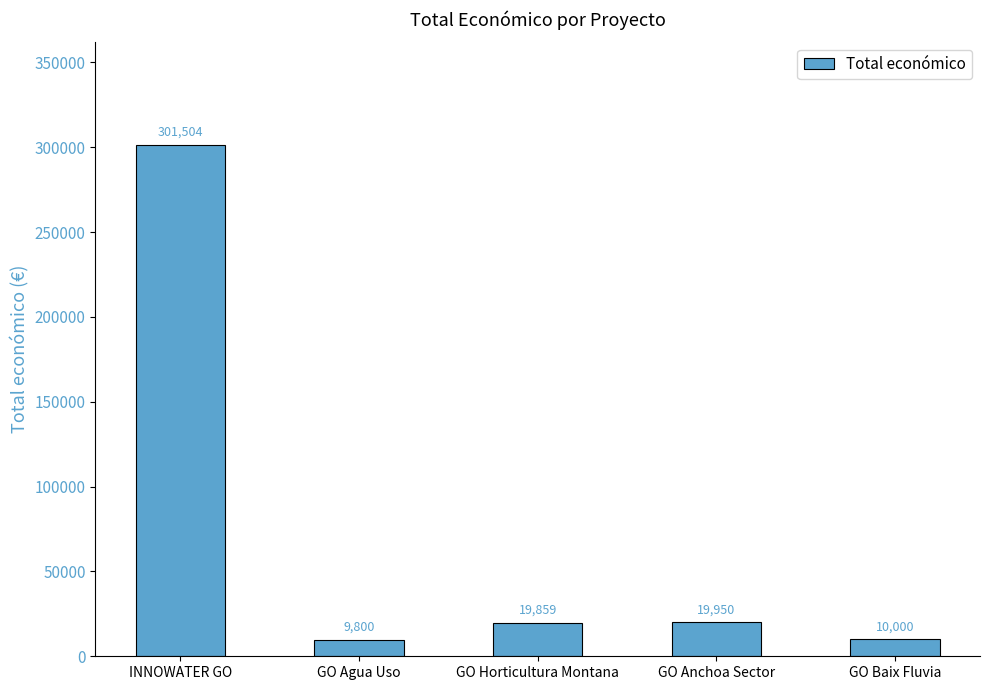

Reading left to right, transcribe all the data shown in this chart.

INNOWATER GO=301504	GO Agua Uso=9800	GO Horticultura Montana=19859	GO Anchoa Sector=19950	GO Baix Fluvia=10000